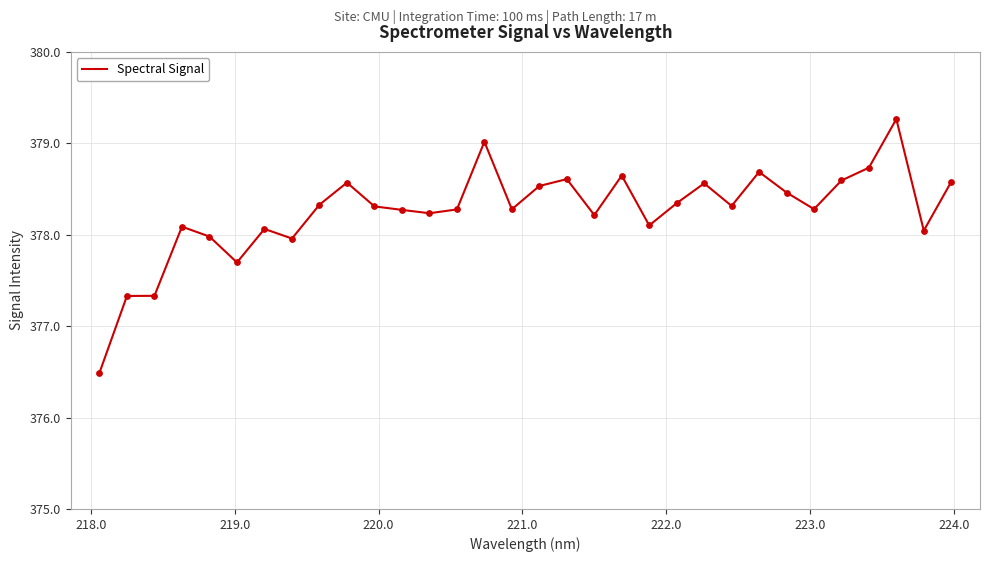

What is the difference between the maximum and minimum values?

2.8